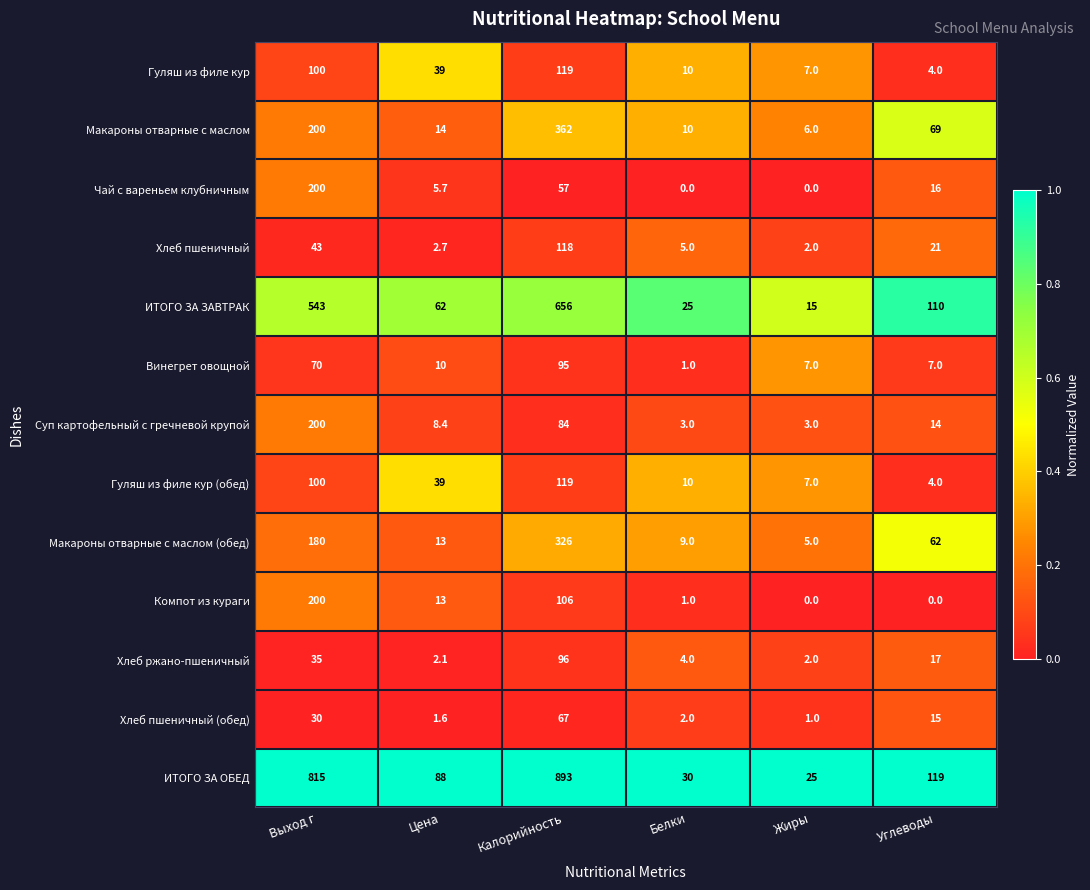

At which category does the chart reach its peak across all series?

Калорийность